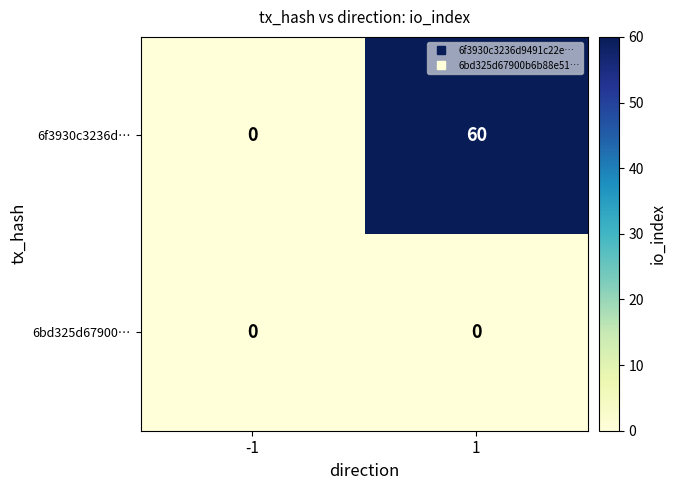

What is the difference between the highest and lowest values at 1?

60